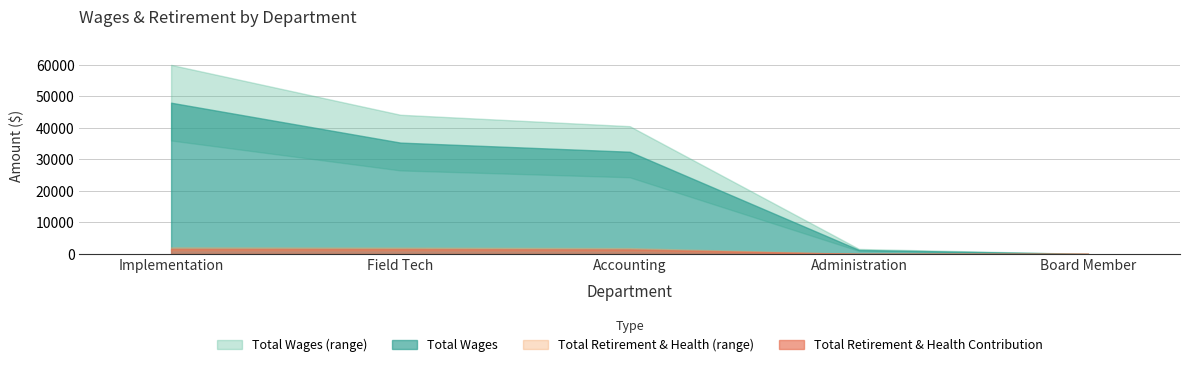

What is the greatest value displayed?

48018